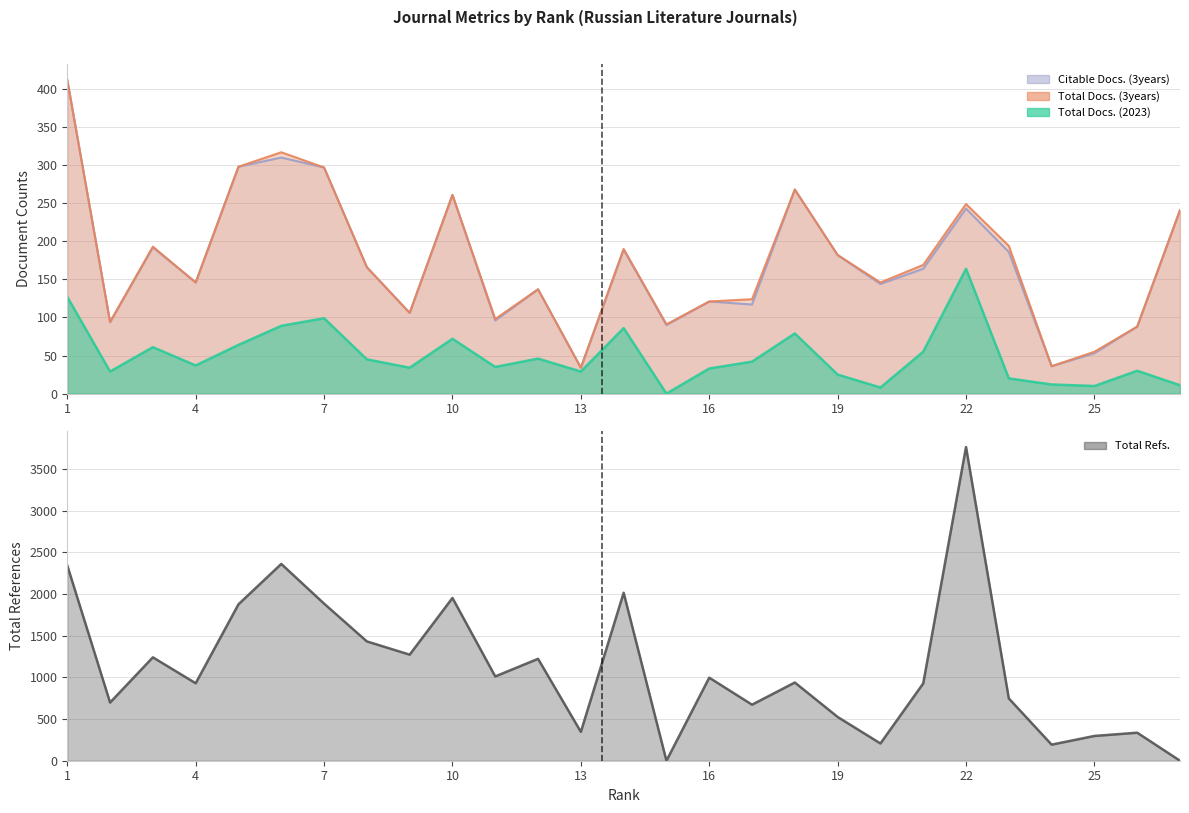

True or false: Total Docs. (2023) has a value of 16 at 18.

False